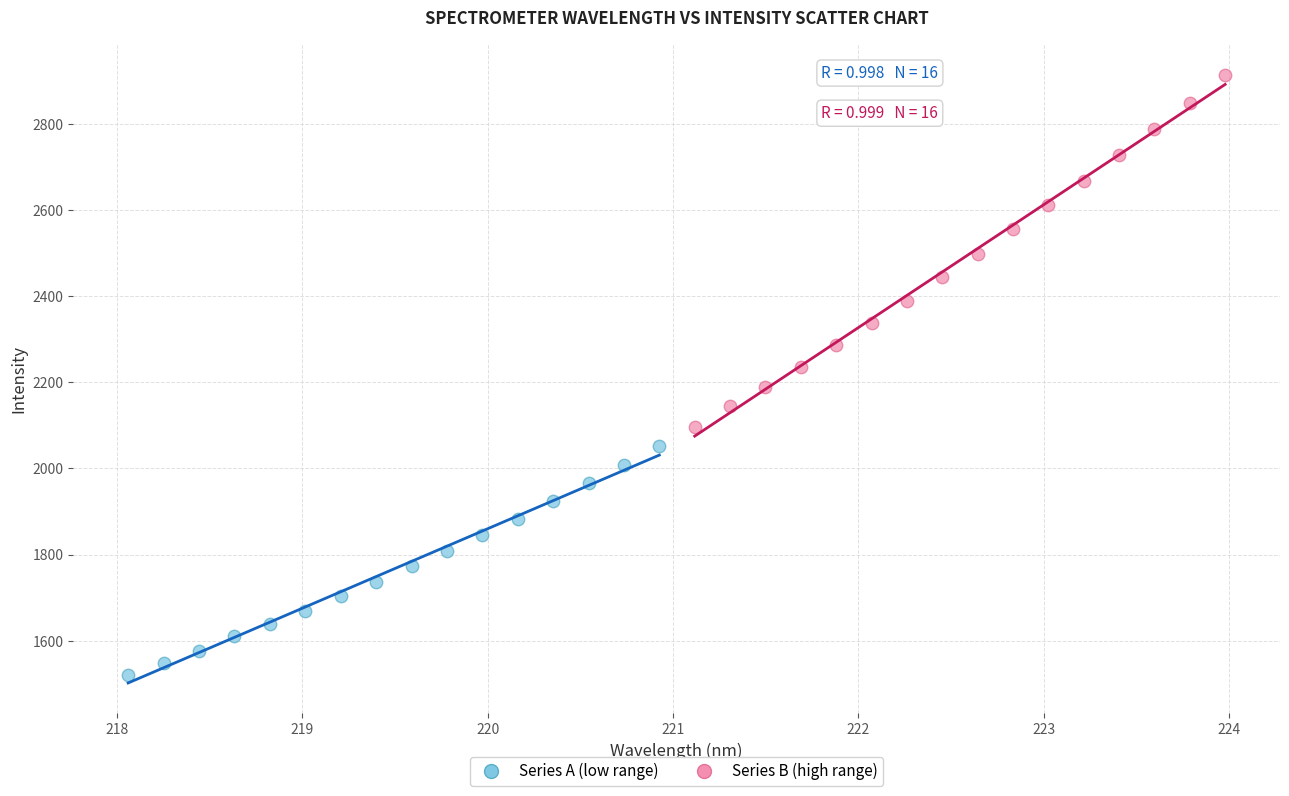

Which series reaches the minimum Y coordinate?

Series A (low range)